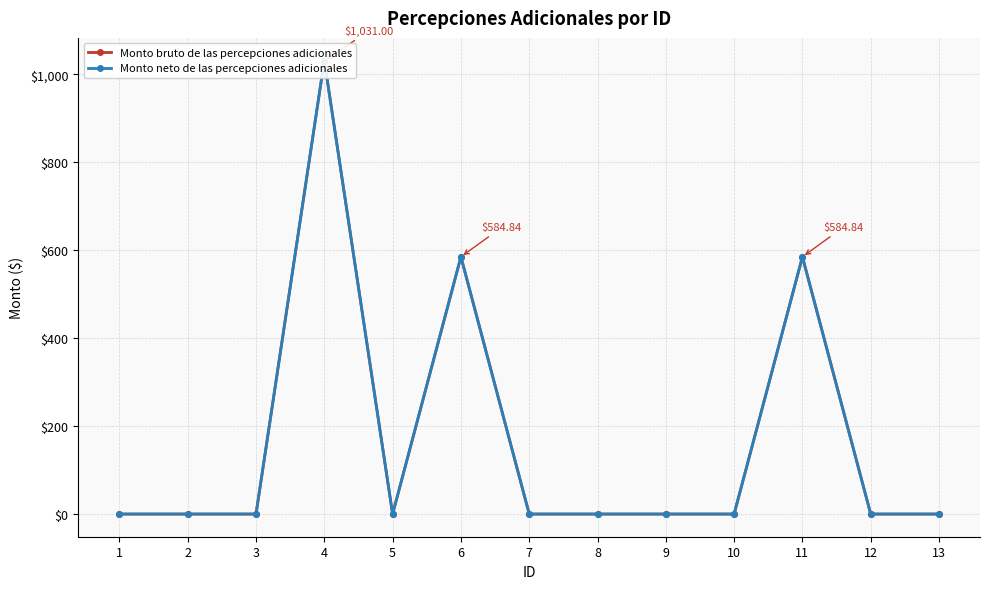

What is the maximum value shown in the chart?

1031.0